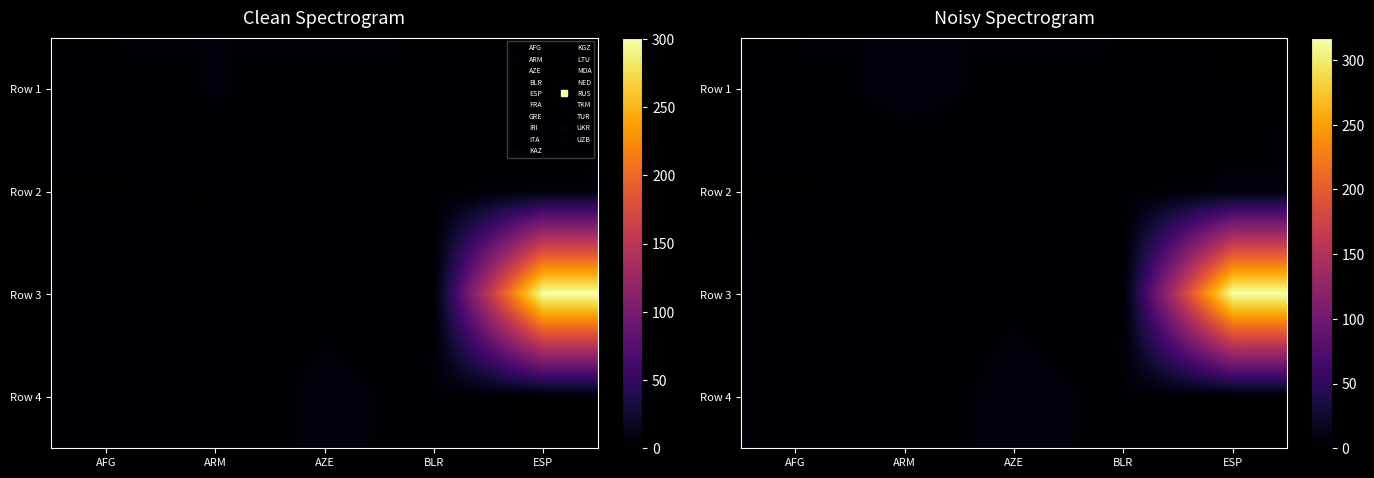

At which label does Row 1 reach its minimum?

ESP